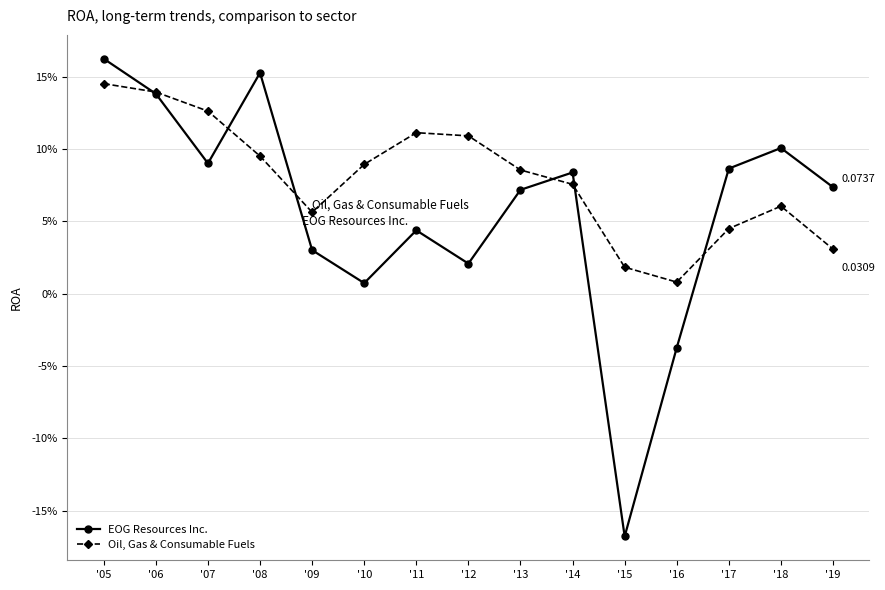

What are all the series names shown in the legend?

EOG Resources Inc., Oil, Gas & Consumable Fuels